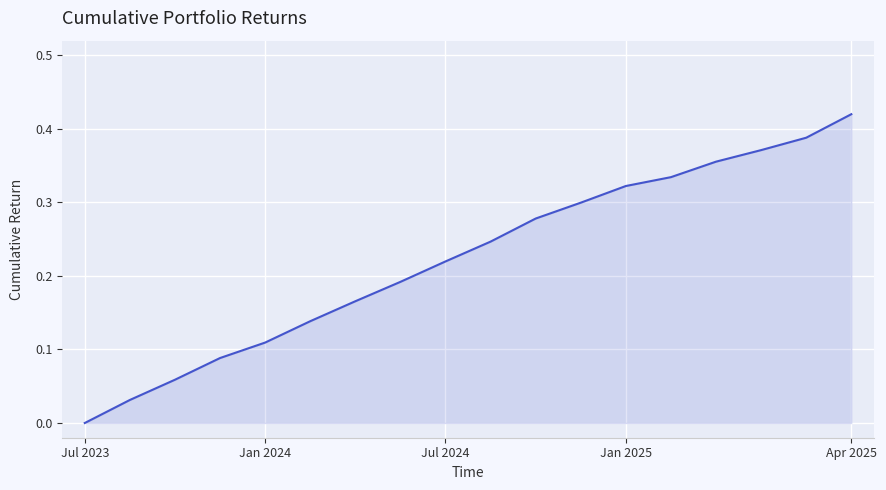

At which category does the chart reach its peak across all series?

Apr 2025